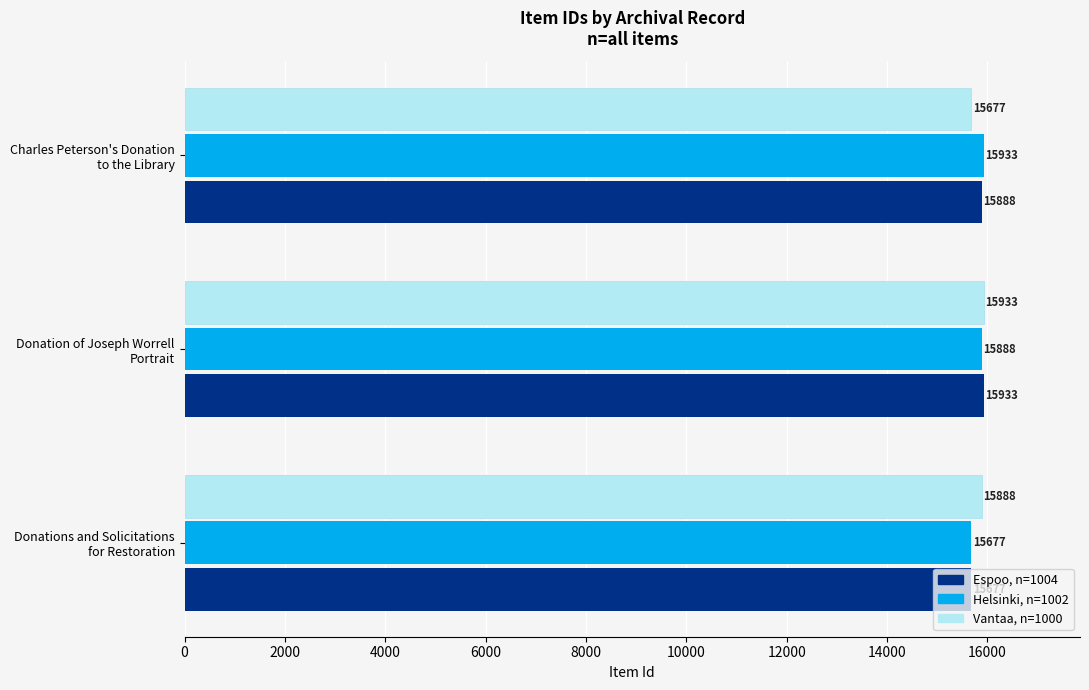

How many Helsinki, n=1002 values are between 15677 and 15933?

3